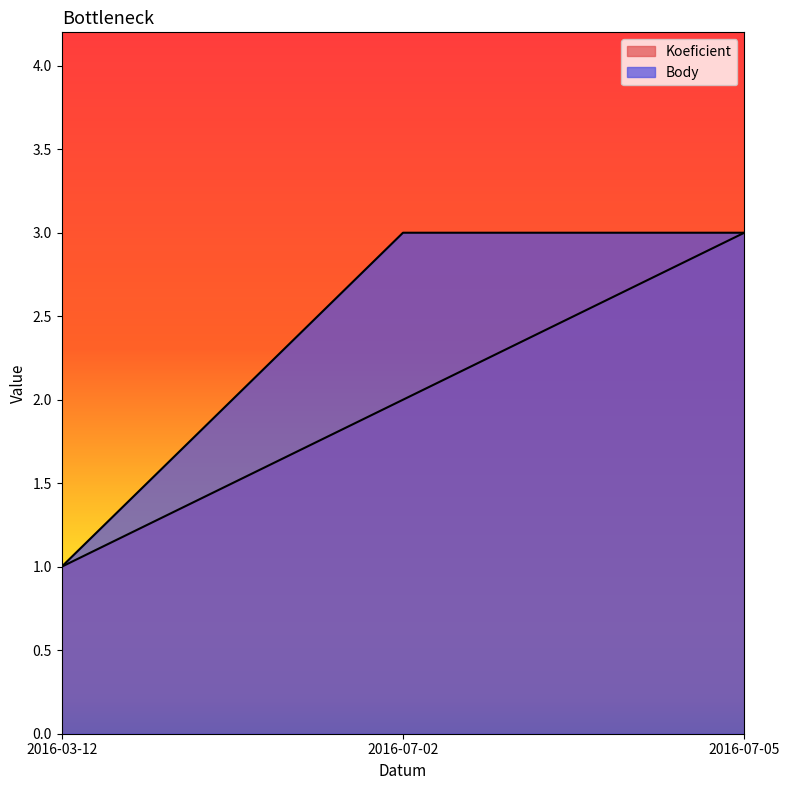

What is the average value of the Koeficient series?

2